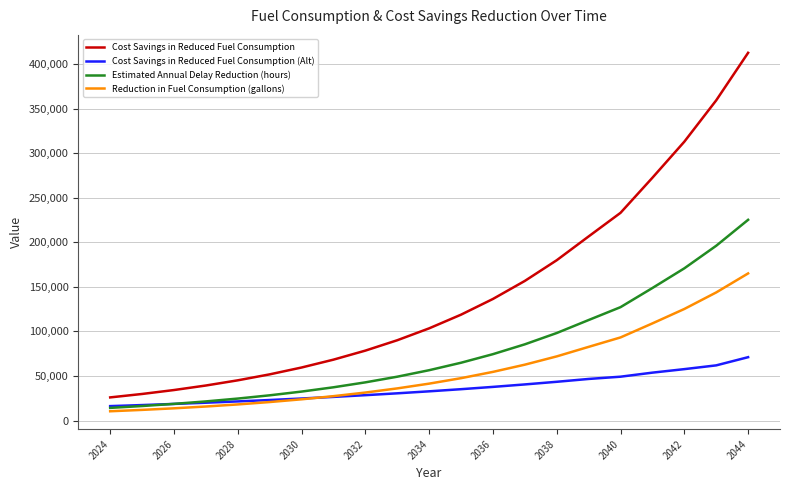

Count the number of categories in the chart.

21